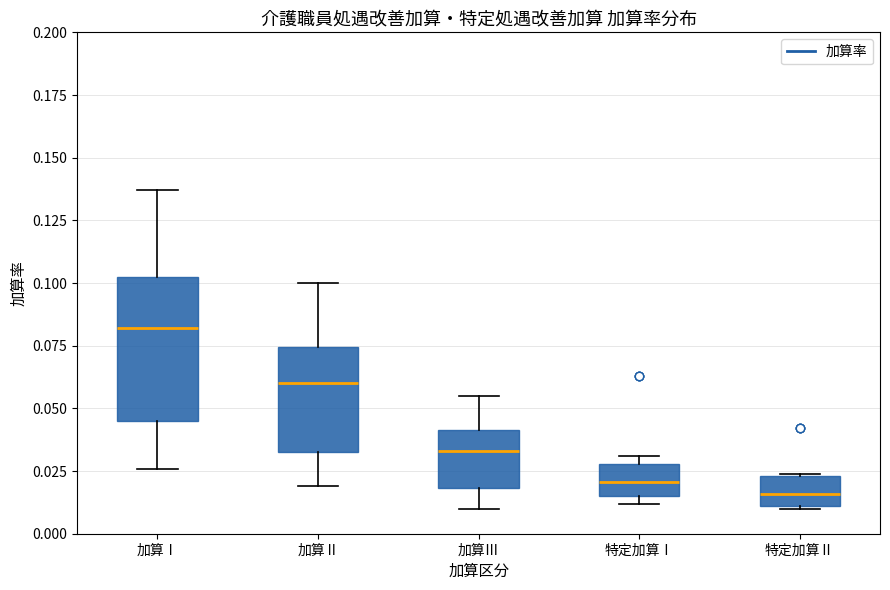

Which box is the tallest, from its lower edge to its upper edge?

加算Ⅰ